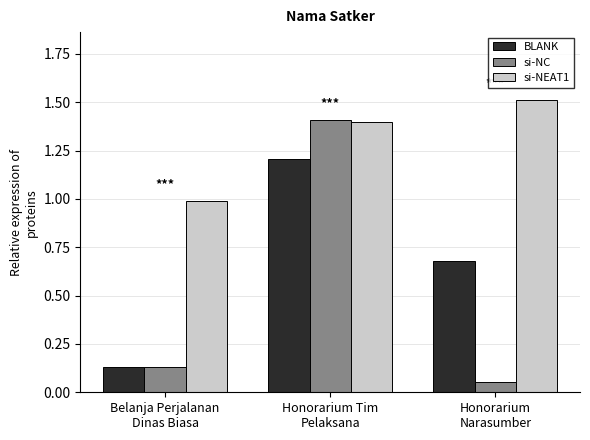

Which series has the largest range (max minus min)?

si-NC